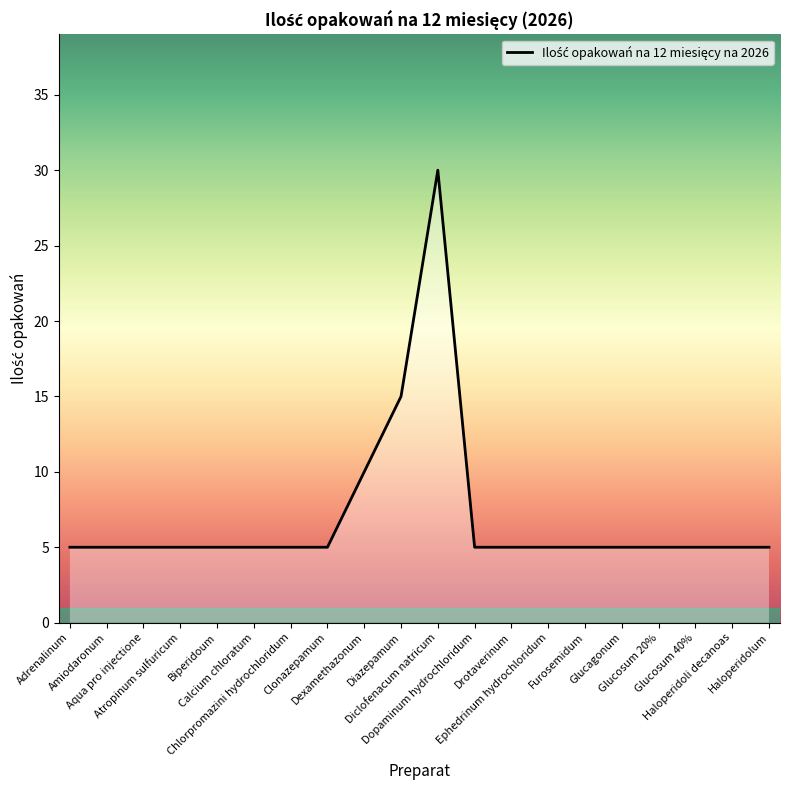

True or false: the data shows 5 at Drotaverinum.

True